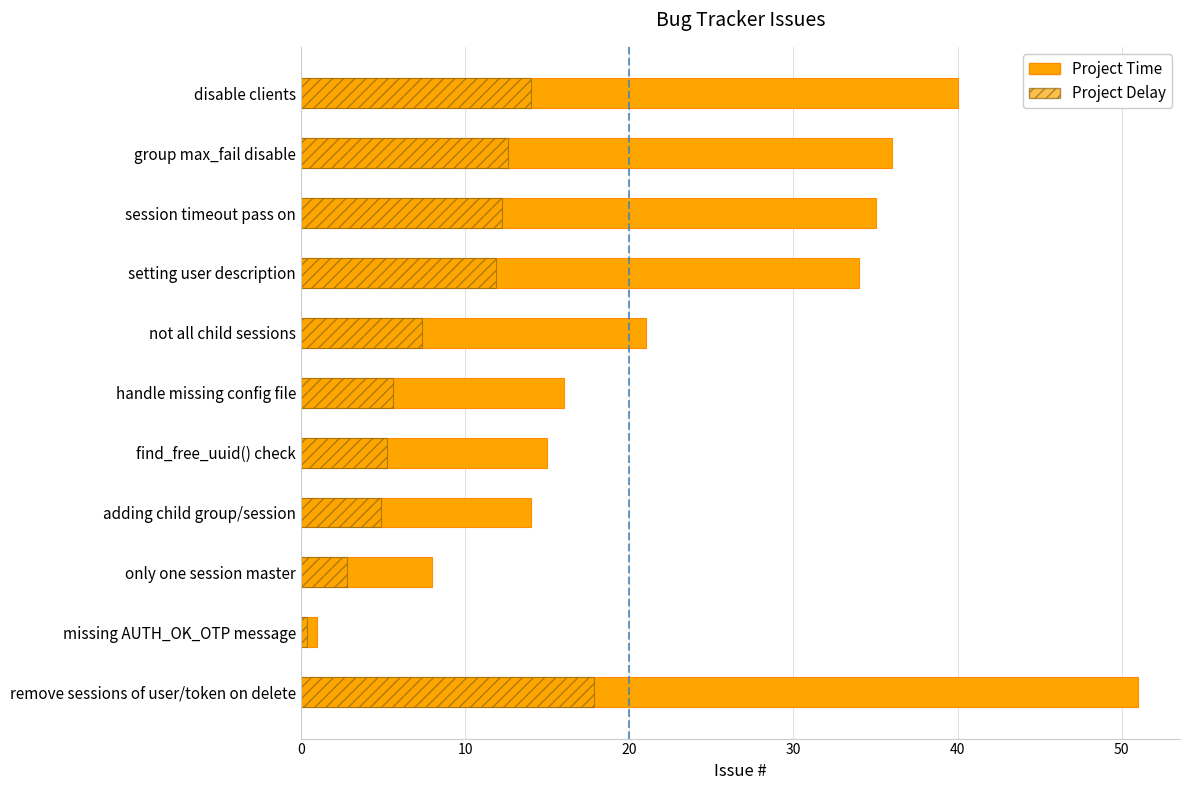

List the series in order of their peak value, highest first.

Project Time, Project Delay